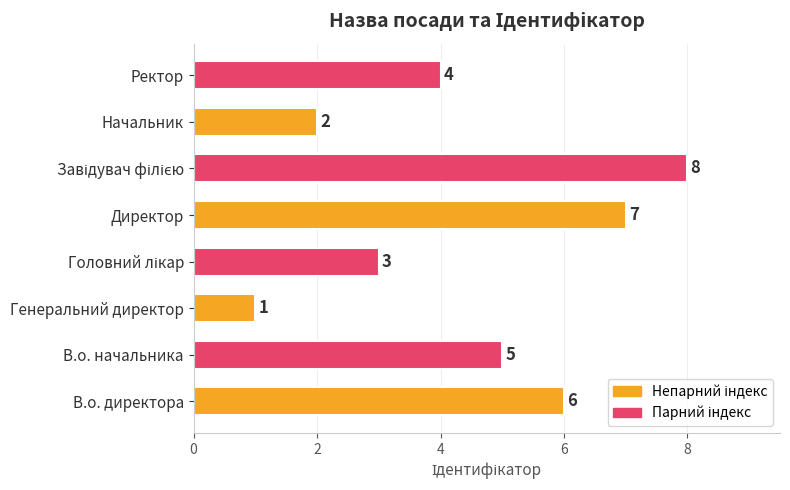

Are the bars grouped side by side (vs. stacked)?

No